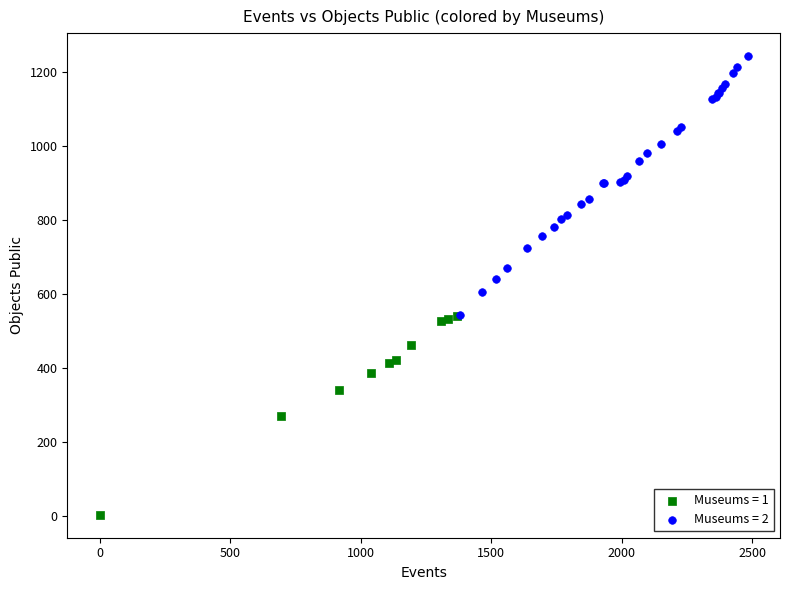

Which series reaches the minimum Y coordinate?

Museums = 1